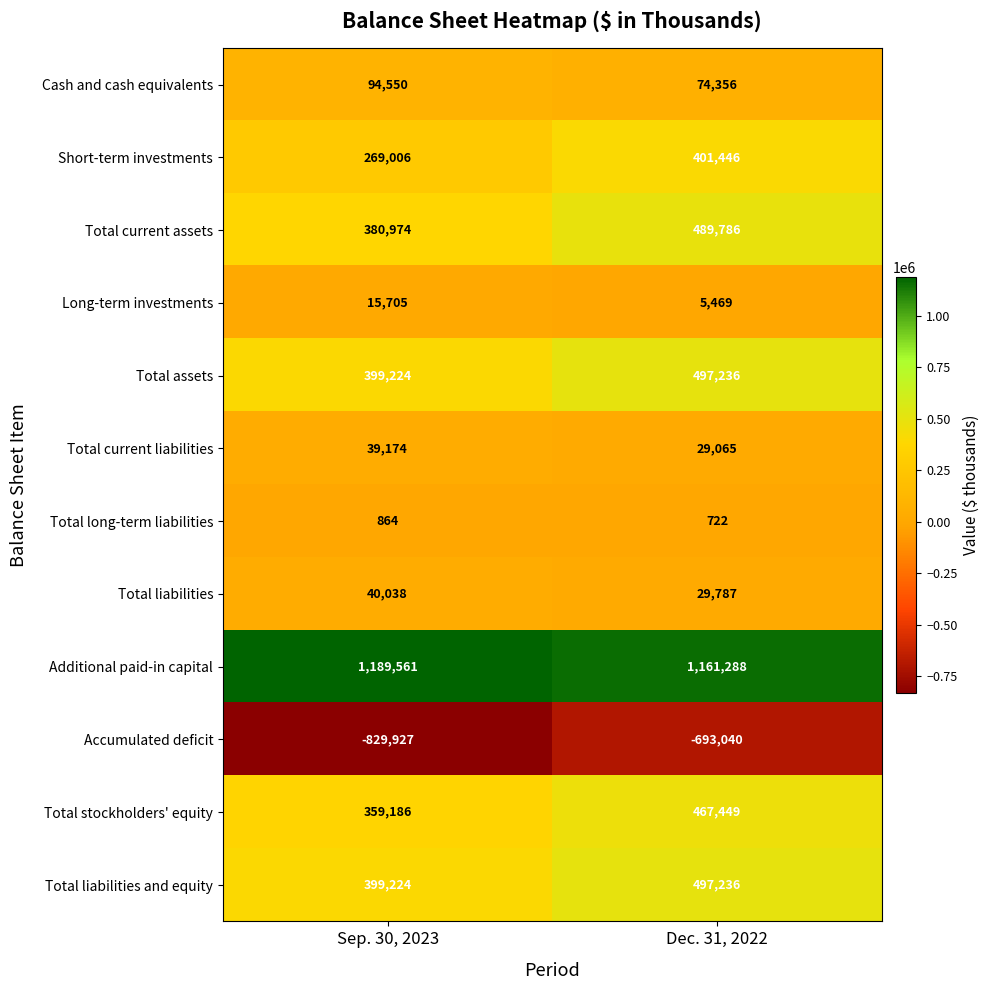

What is the approximate value of Total long-term liabilities at Sep. 30, 2023, to the nearest 10?

860